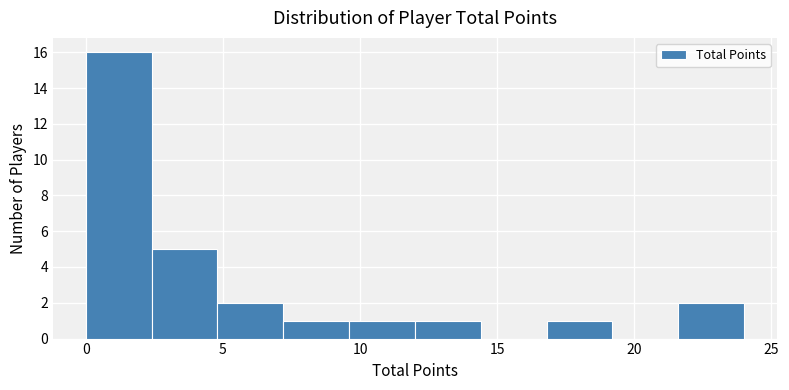

How tall is the bar that spans 9.6 to 12.0 on the x-axis? Neither the bar edges nor the heights are printed on the chart, so give them approximately, as read against the axes.

1